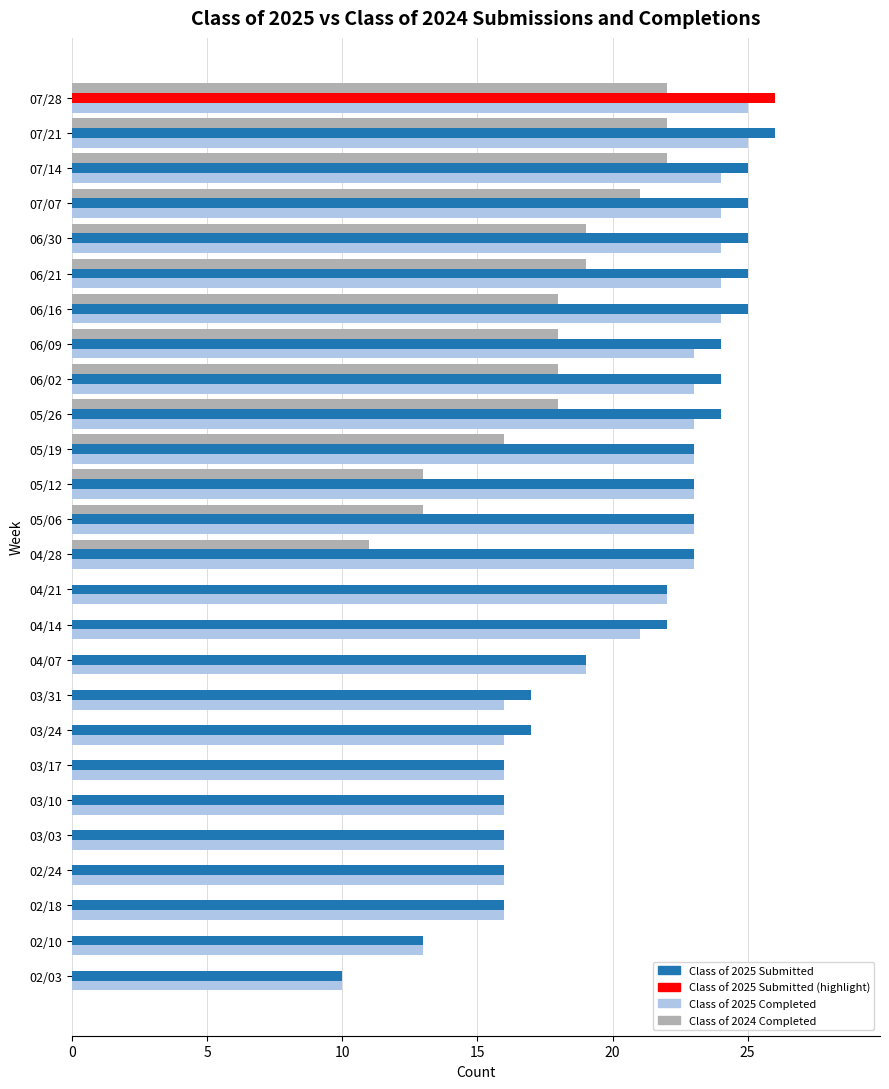

What is the total value across all series at 07/14?

71